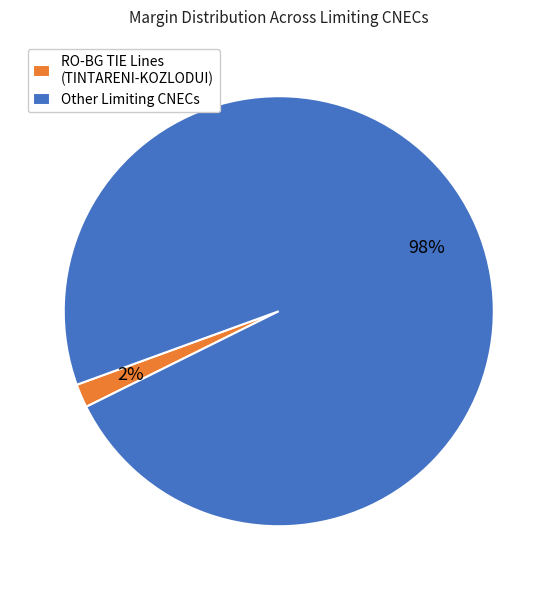

Rank the categories by value from lowest to highest.

RO-BG TIE Lines (TINTARENI-KOZLODUI), Other Limiting CNECs